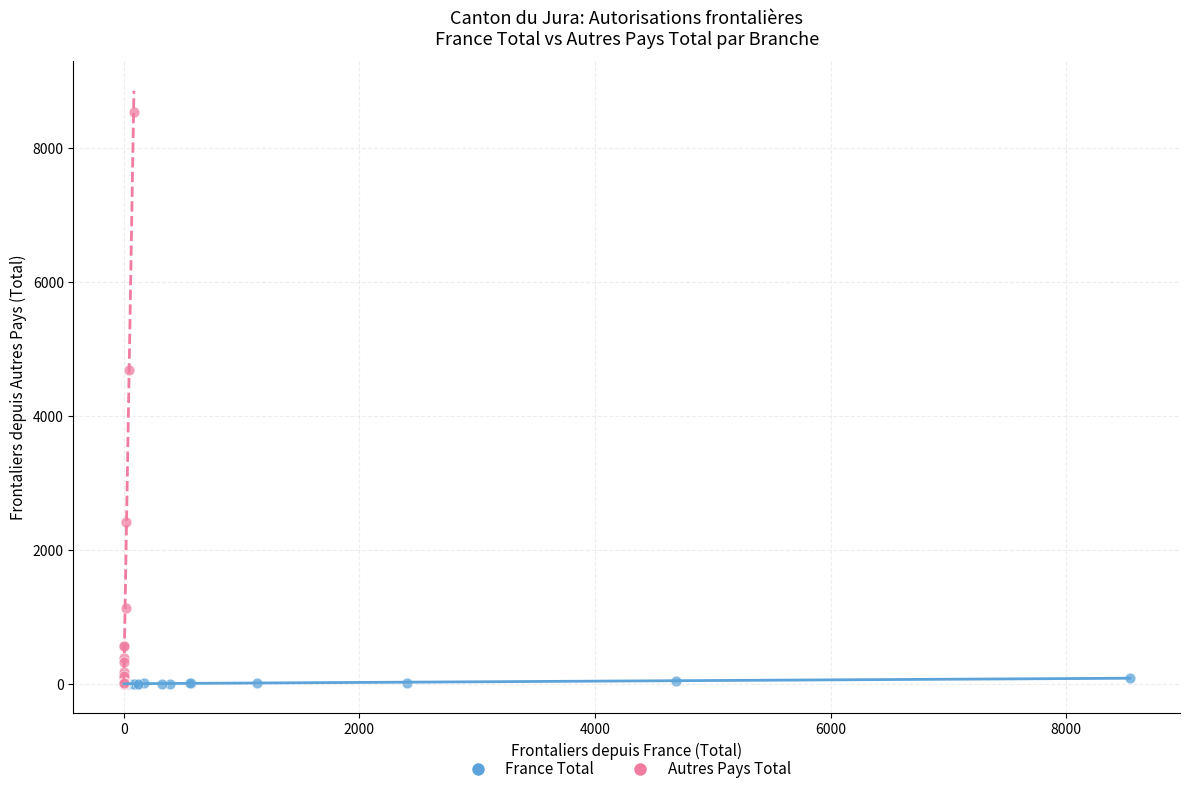

Which series has the largest Y range (max minus min)?

Autres Pays Total